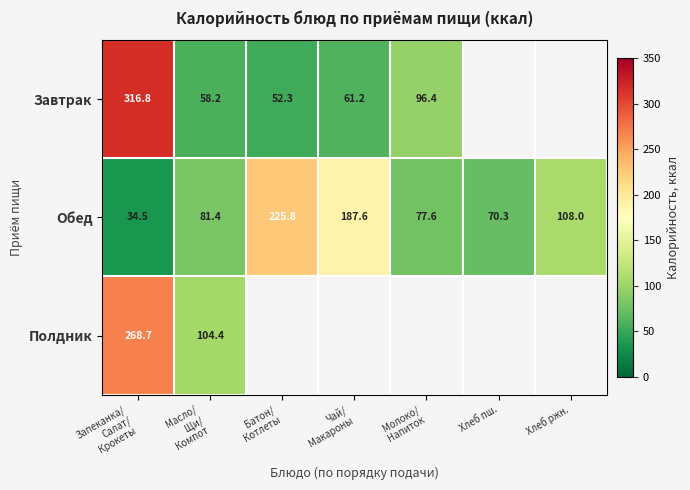

What is the lowest value of the Обед series?

34.5